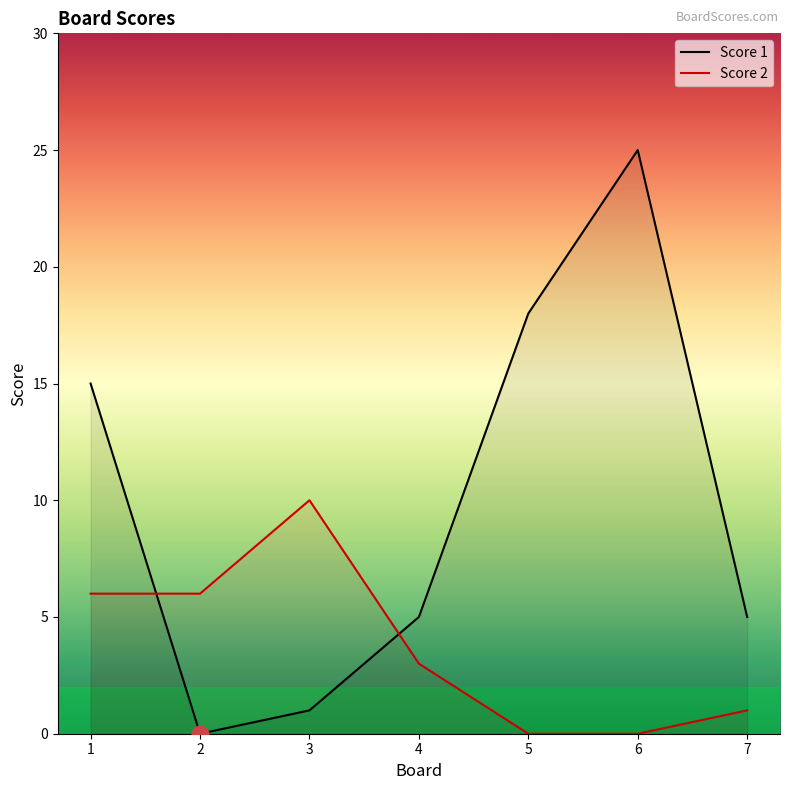

True or false: Score 1 and Score 2 intersect in this chart.

True